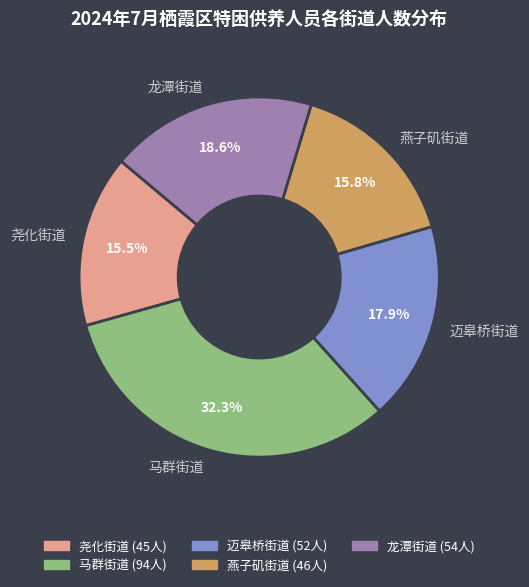

Between 迈皋桥街道 and 龙潭街道, which is larger?

龙潭街道